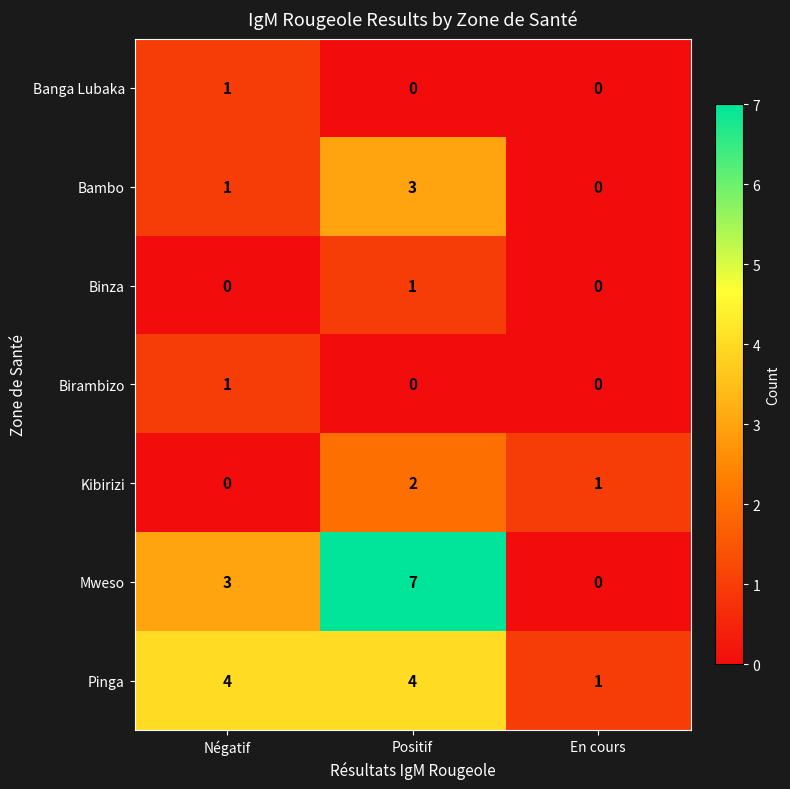

Which series has the largest total across all categories?

Mweso